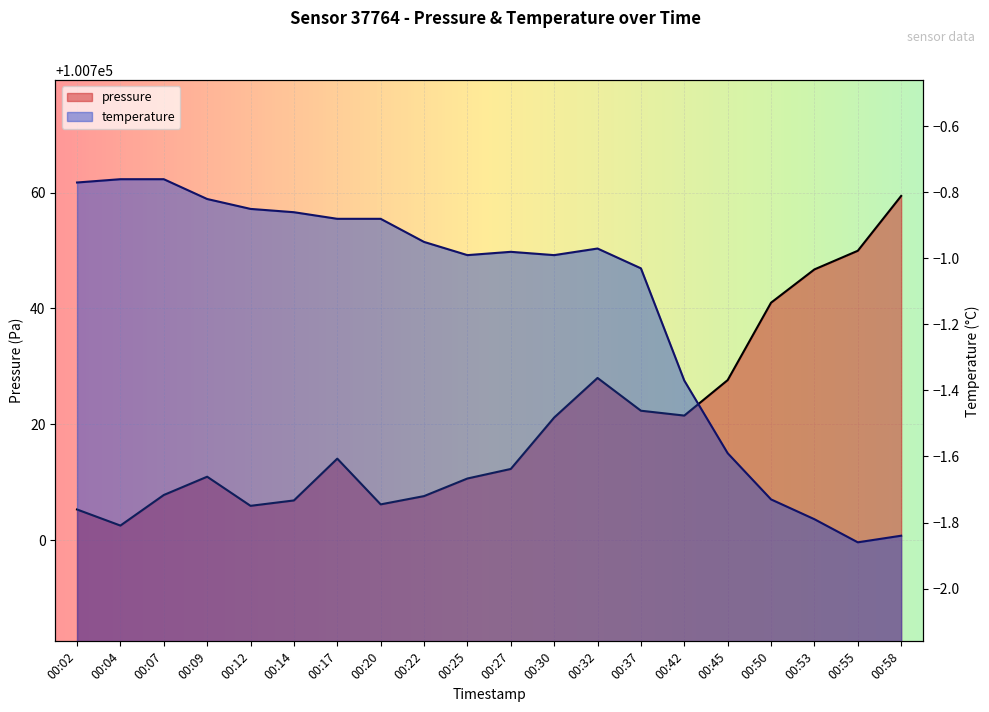

What is the value of the pressure point at the 6th from the left?

100706.8